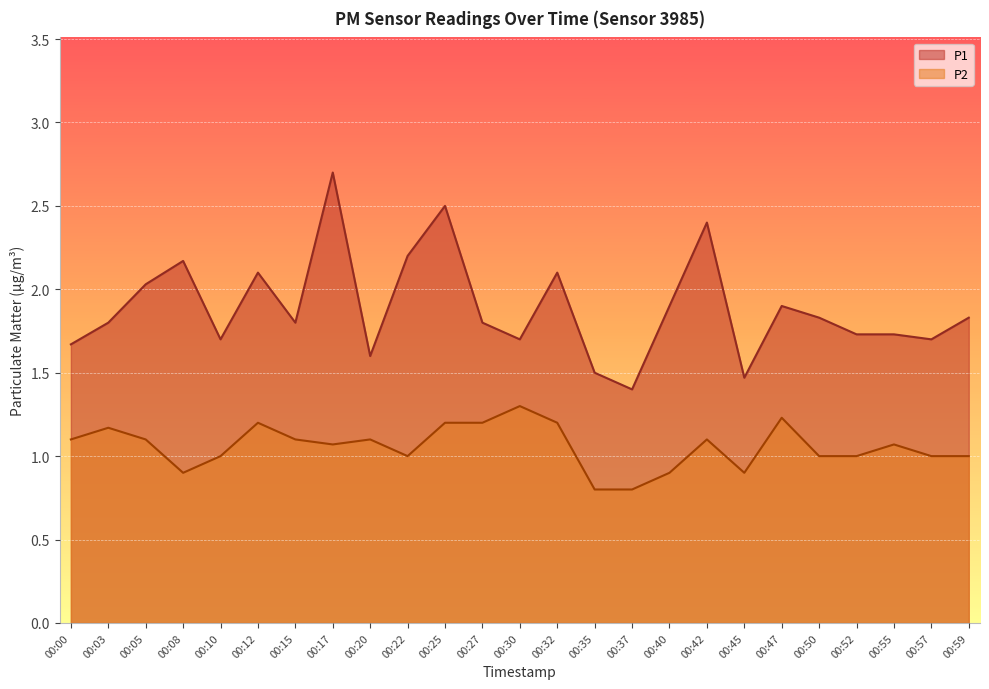

What is the minimum value shown in the chart?

0.8